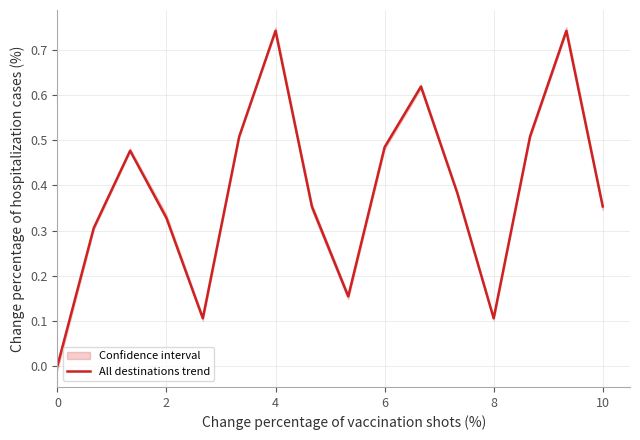

The value of All destinations trend at 2 is 0.2. True or false?

False